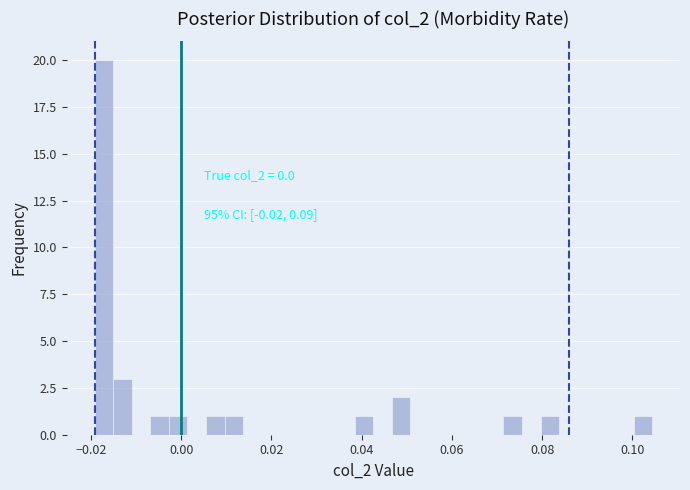

Around what value on the x-axis is the tallest bar? Give the approximate position of its centre, as read against the axis.

-0.018